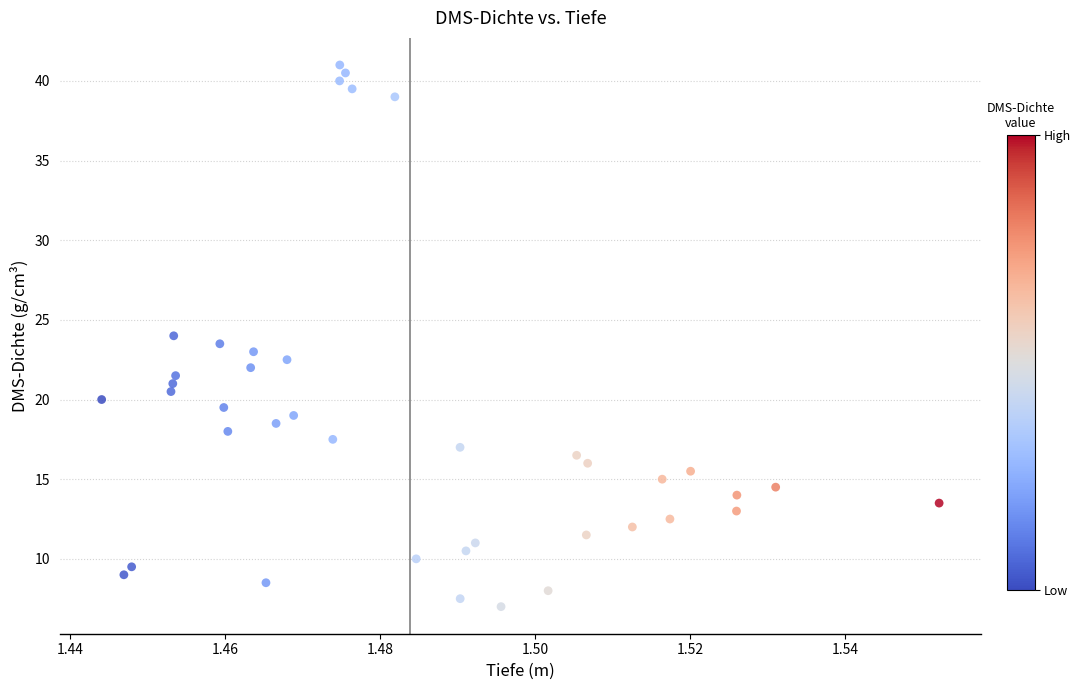

What is the range of Y values (max minus min)?

34.0